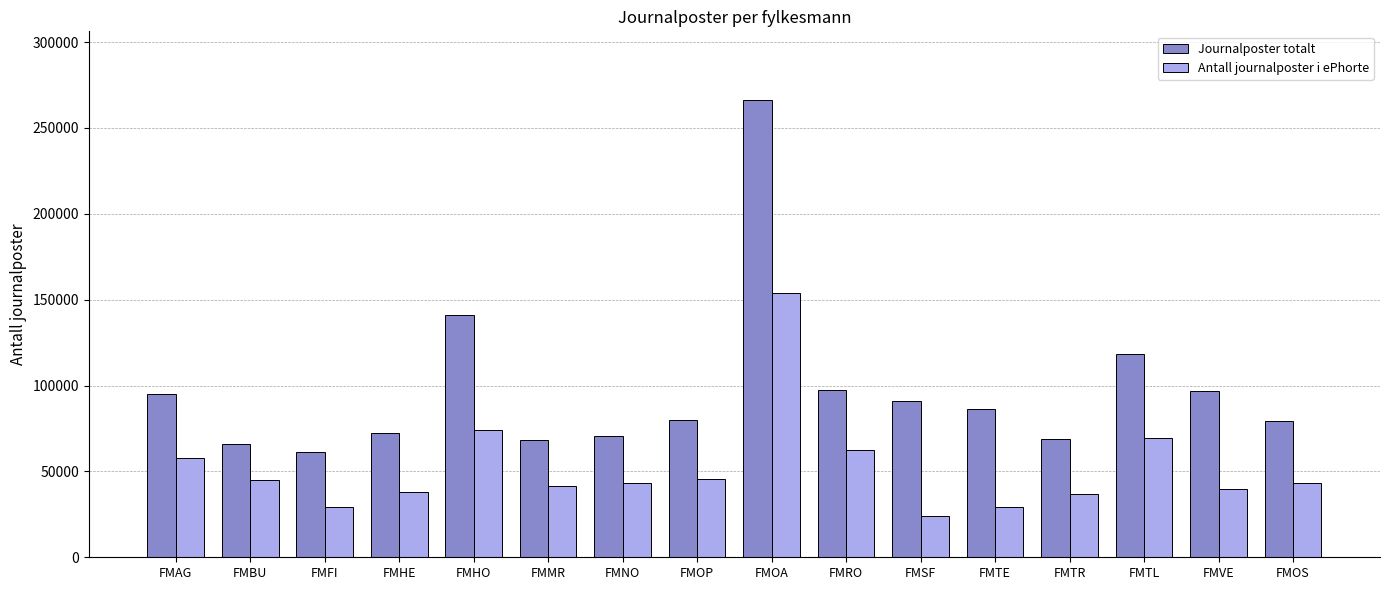

What is the difference between the highest and lowest values at FMTR?

31983